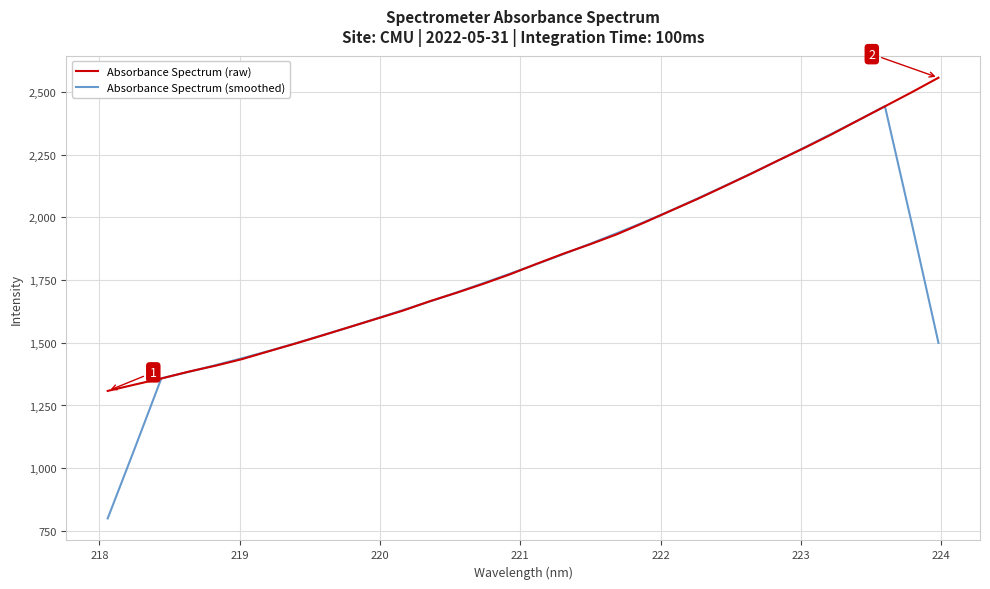

Which series has the widest spread of values?

Absorbance Spectrum (smoothed)